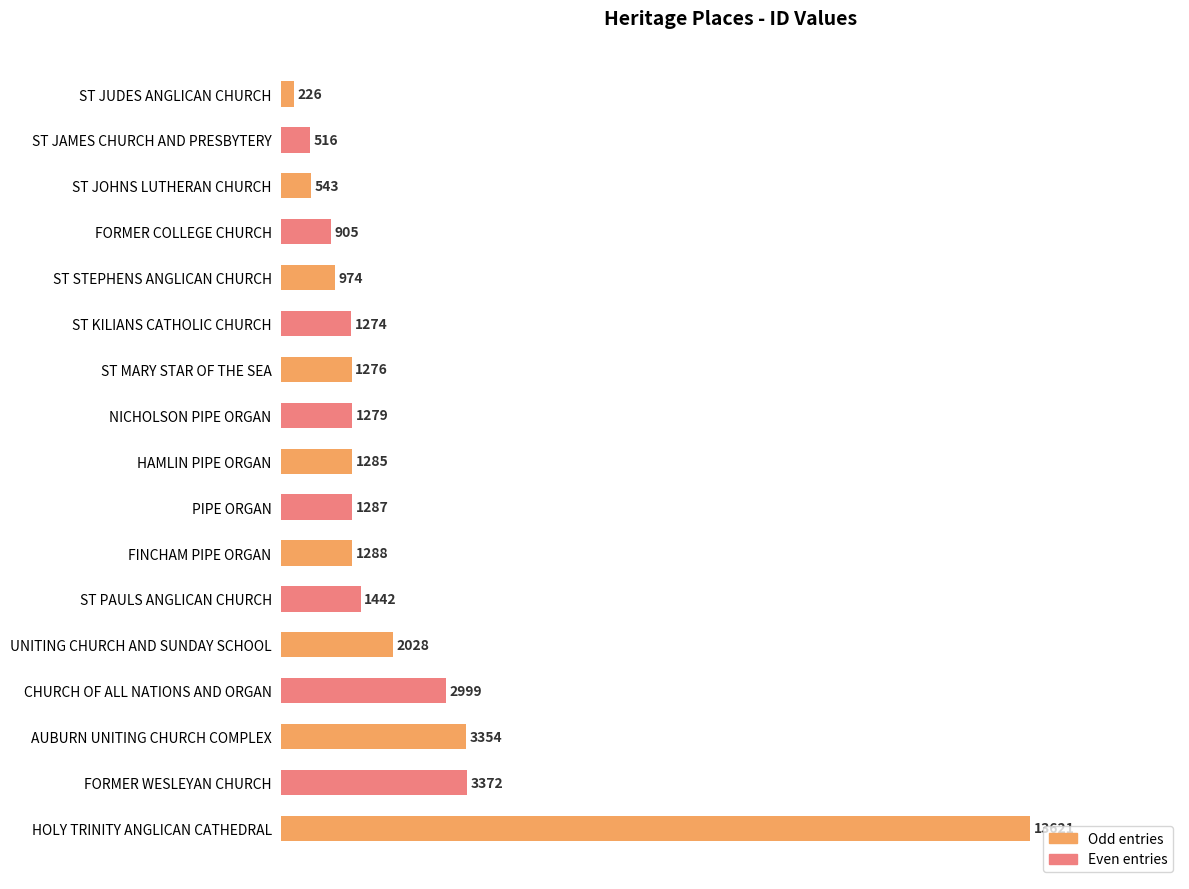

Are the bars horizontal?

Yes